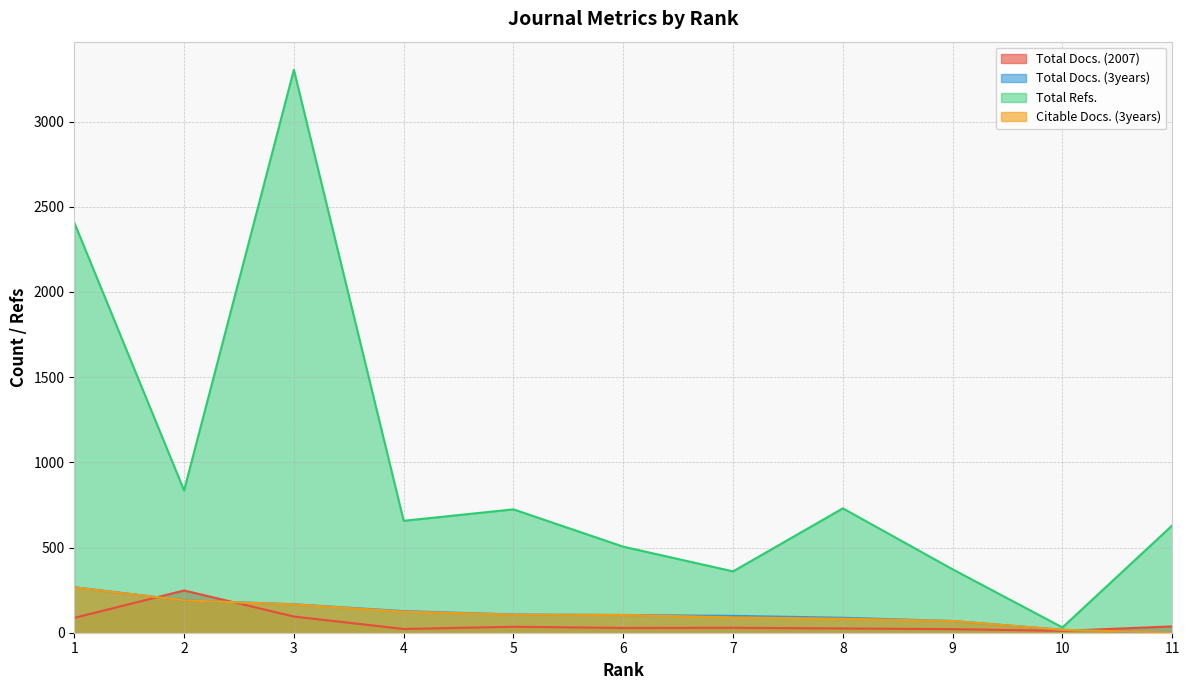

At which label is Total Docs. (3years) closest to 133?

4